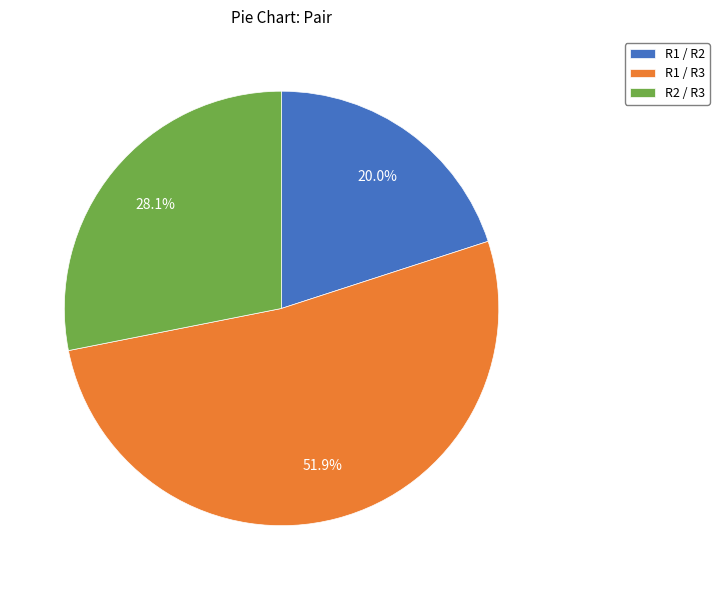

Approximately how many times larger is the value at R1 / R2 compared to R1 / R3?

0.4